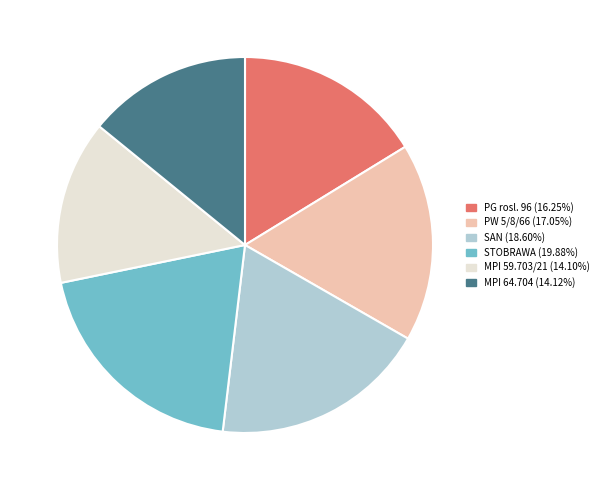

Do PG rosl. 96 and STOBRAWA together represent more than half of the pie?

No